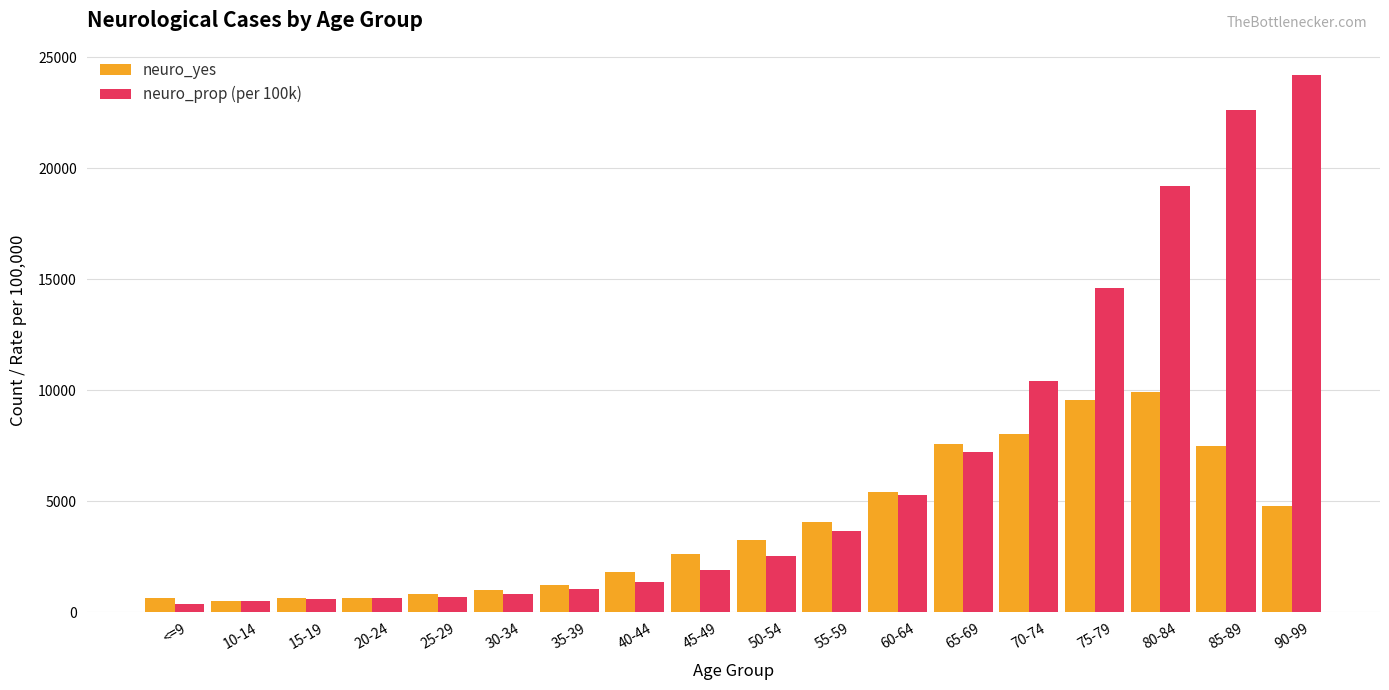

What position from the right is 70-74?

5